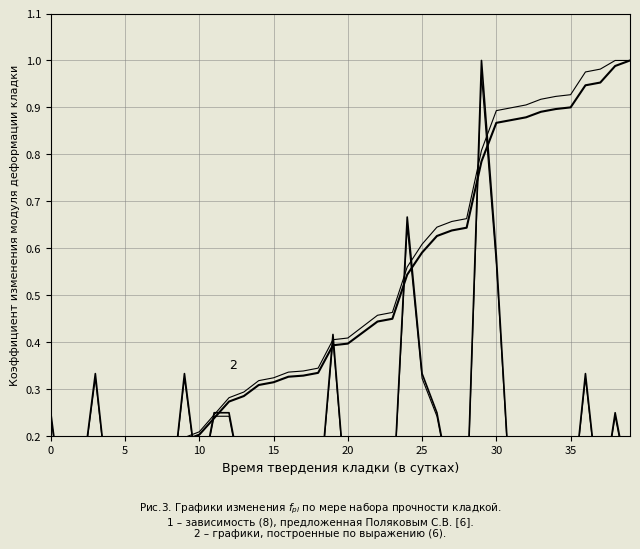

At how many categories does at least one series exceed 0?

40